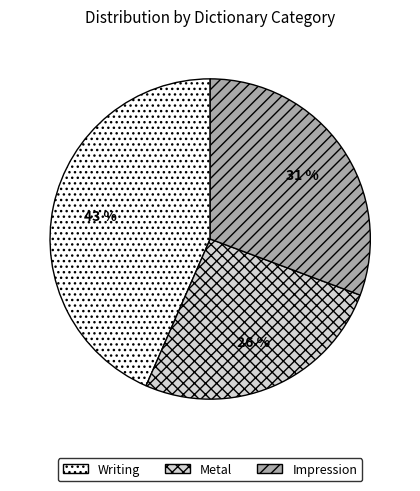

Is there any slice that represents more than half of the pie?

No